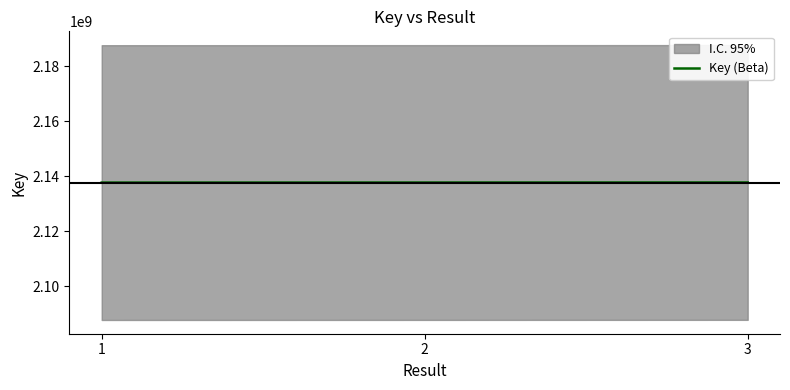

How many data points are less than 2137681231?

1